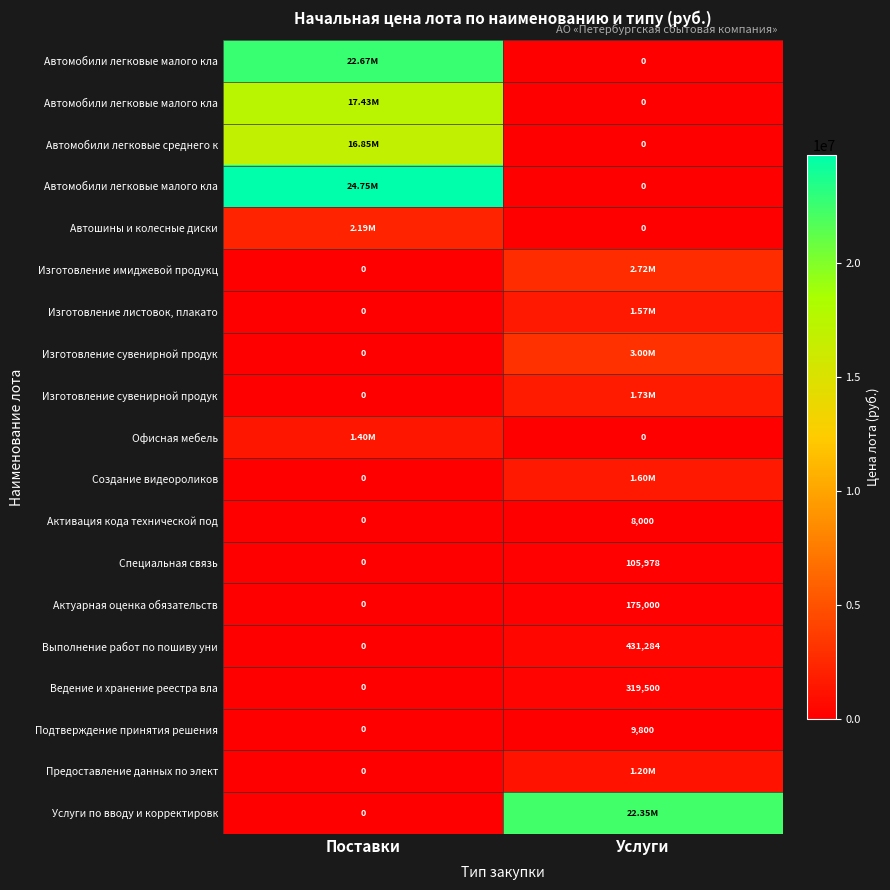

Count the number of data series in this chart.

19